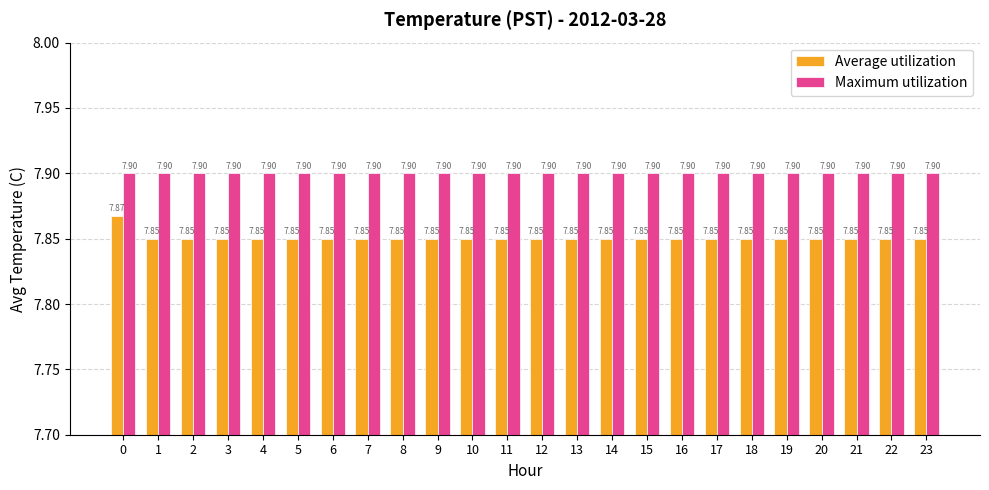

What is the minimum value for Maximum utilization?

7.9